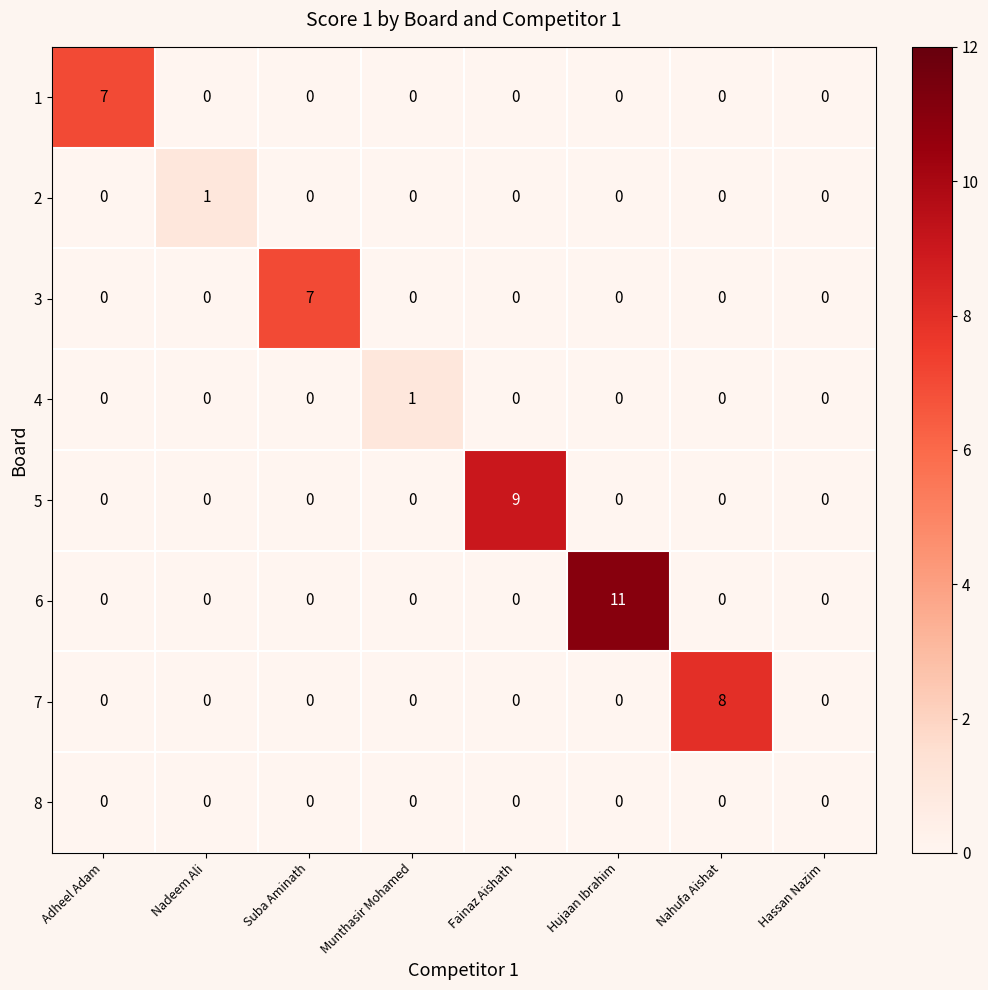

What value does the 1 series have at Adheel Adam?

7